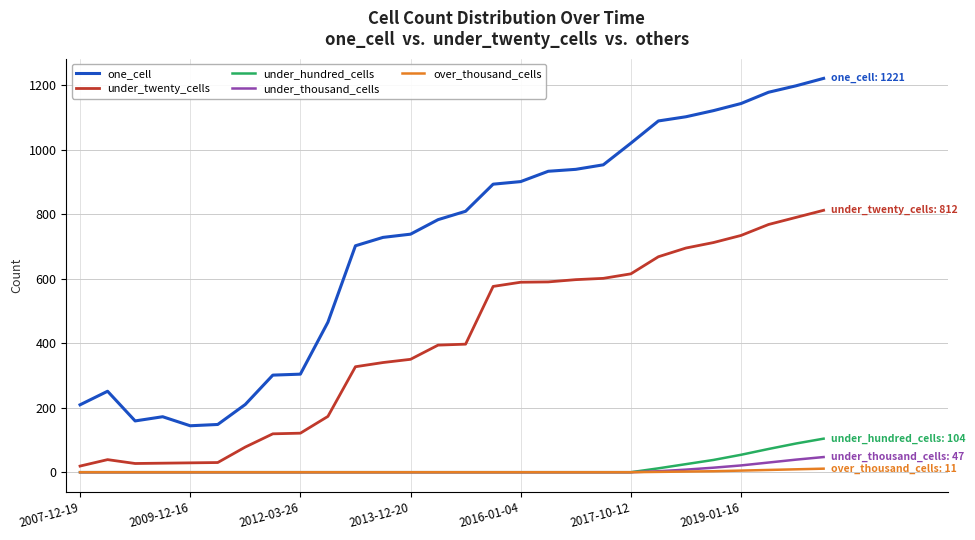

Which series has the largest total across all categories?

one_cell